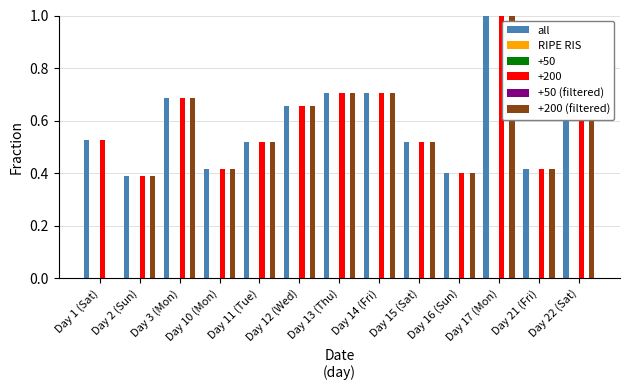

Count the number of categories in the chart.

13